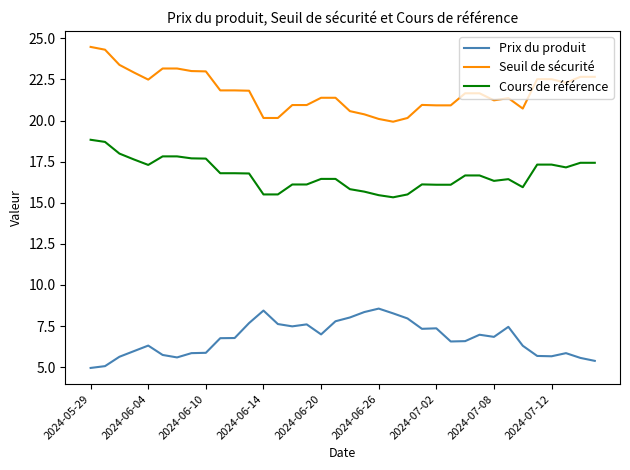

Rank the series by their average value, from highest to lowest.

Seuil de sécurité, Cours de référence, Prix du produit